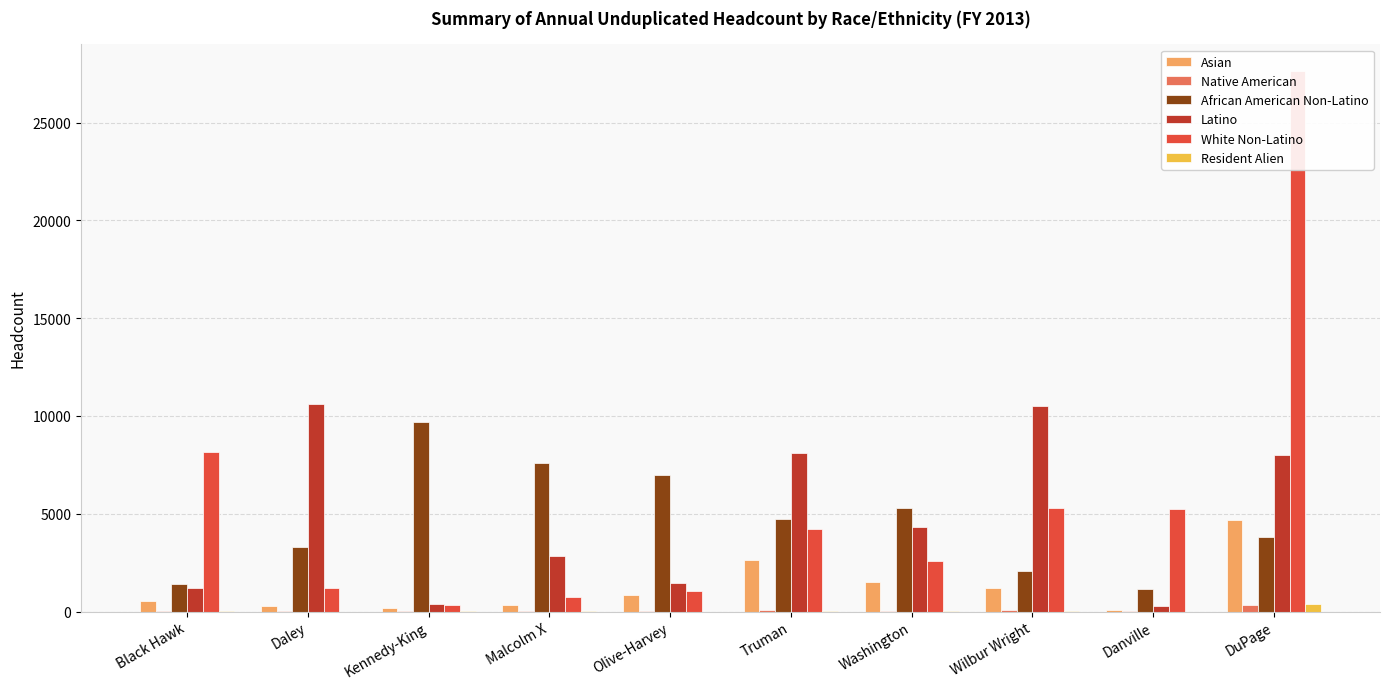

Rank the series at Malcolm X from lowest to highest value.

Resident Alien, Native American, Asian, White Non-Latino, Latino, African American Non-Latino